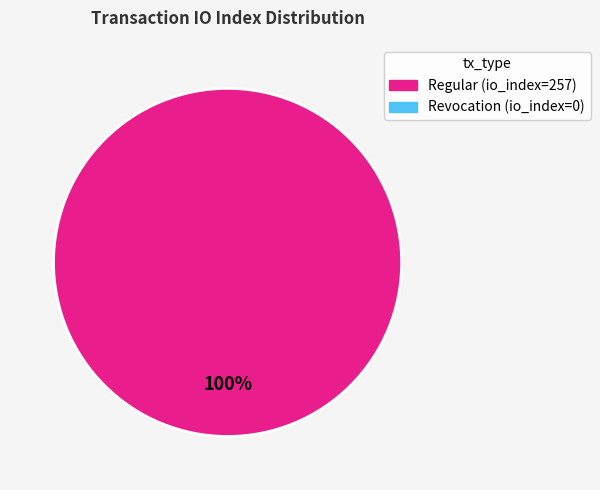

Does any single category account for the majority?

Yes